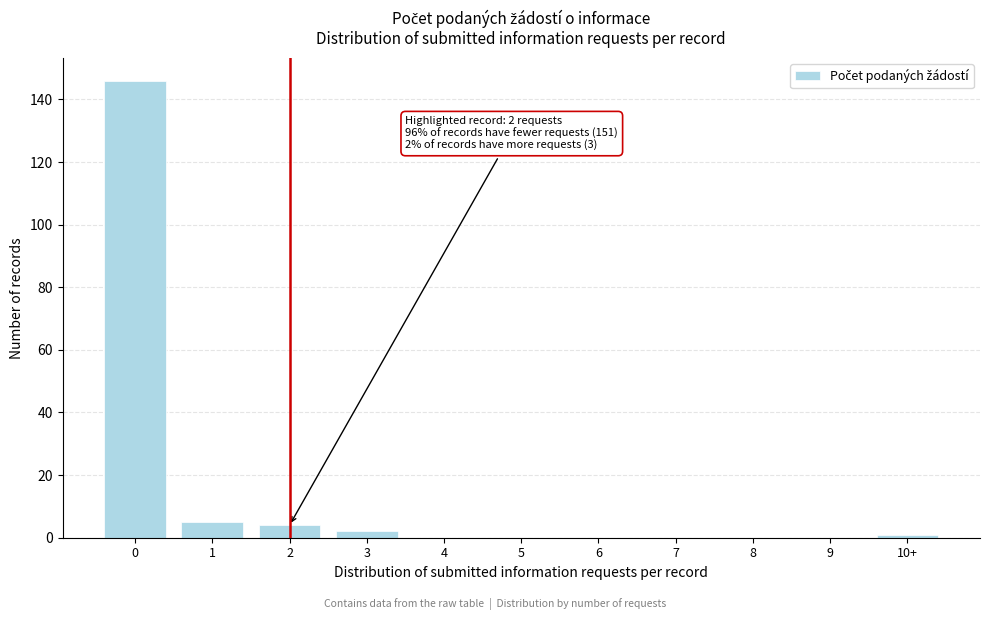

Reading left to right, what are all the values shown in this chart?

0=146	1=5	2=4	3=2	4=0	5=0	6=0	7=0	8=0	9=0	10+=1